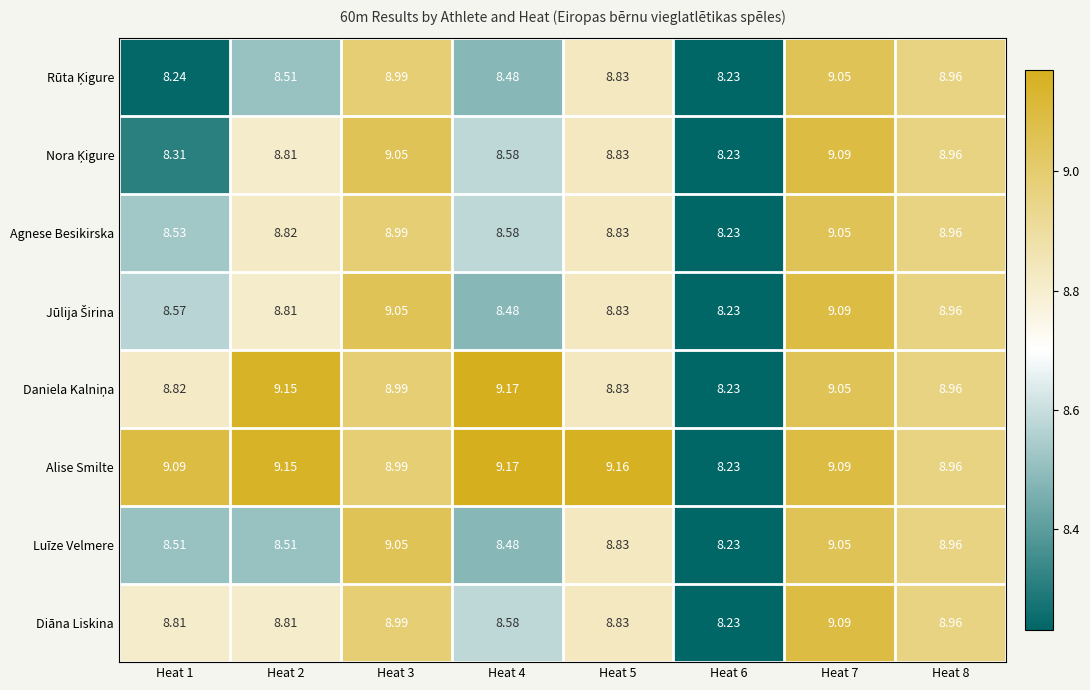

Which series has the largest total across all categories?

Alise Smilte